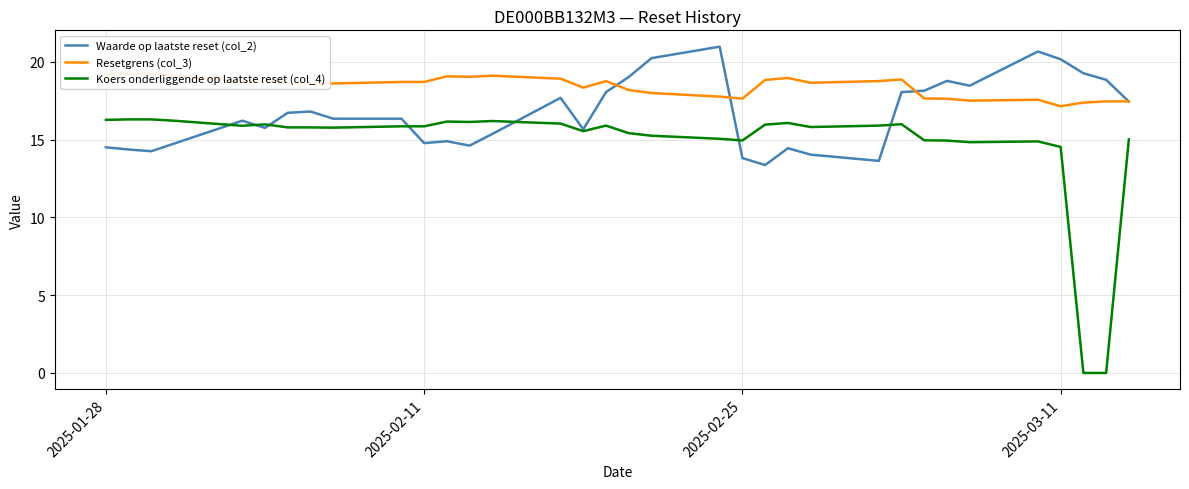

How many series are shown in this chart?

3